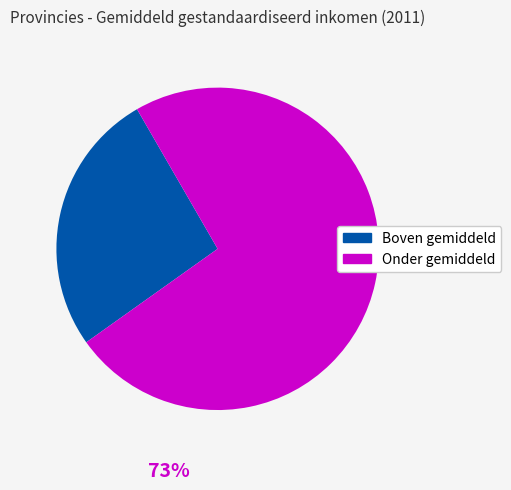

Is there any slice that represents more than half of the pie?

Yes